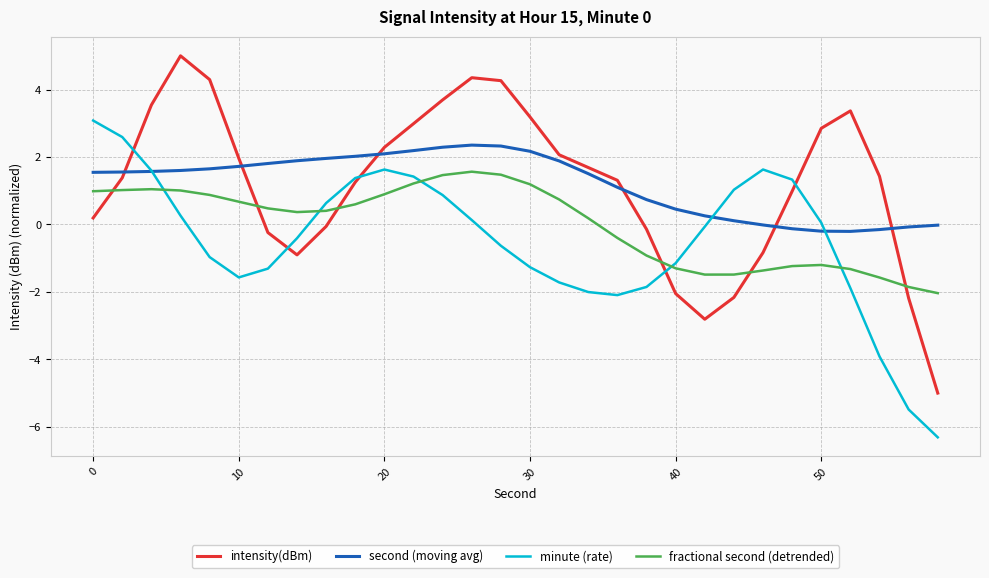

True or false: fractional second (detrended) and second (moving avg) intersect in this chart.

False